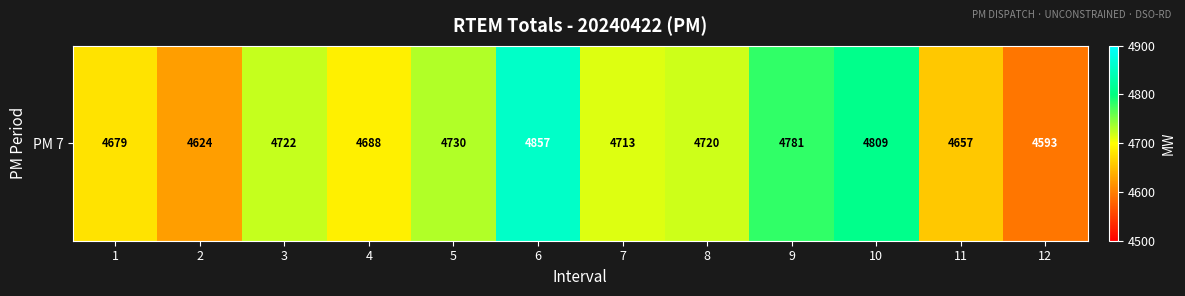

What is the change in value from 1 to 8?

+41